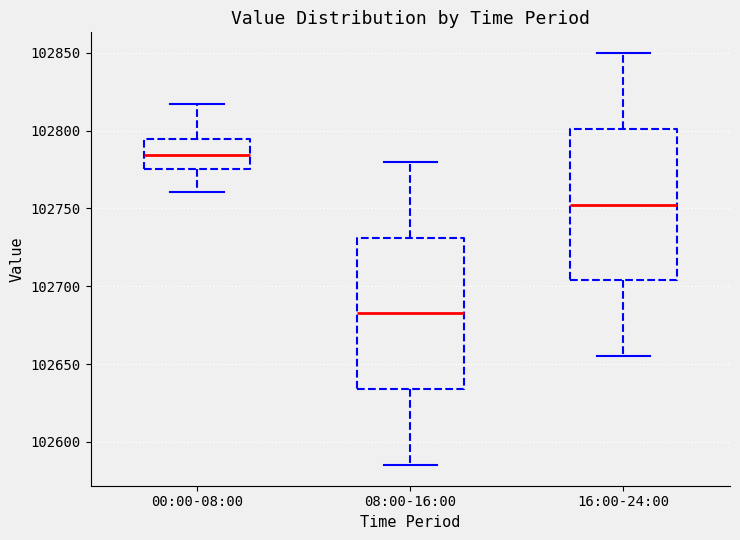

Reading left to right, transcribe this box plot: for each box, give where its median line is, the range the box spans, and where its two whiskers end, as read against the y-axis. The values are not printed on the chart, so give them approximately, as read against the axis.

00:00-08:00: median 102785, box 102775 to 102795, whiskers 102760 to 102815
08:00-16:00: median 102685, box 102635 to 102730, whiskers 102585 to 102780
16:00-24:00: median 102755, box 102705 to 102800, whiskers 102655 to 102850